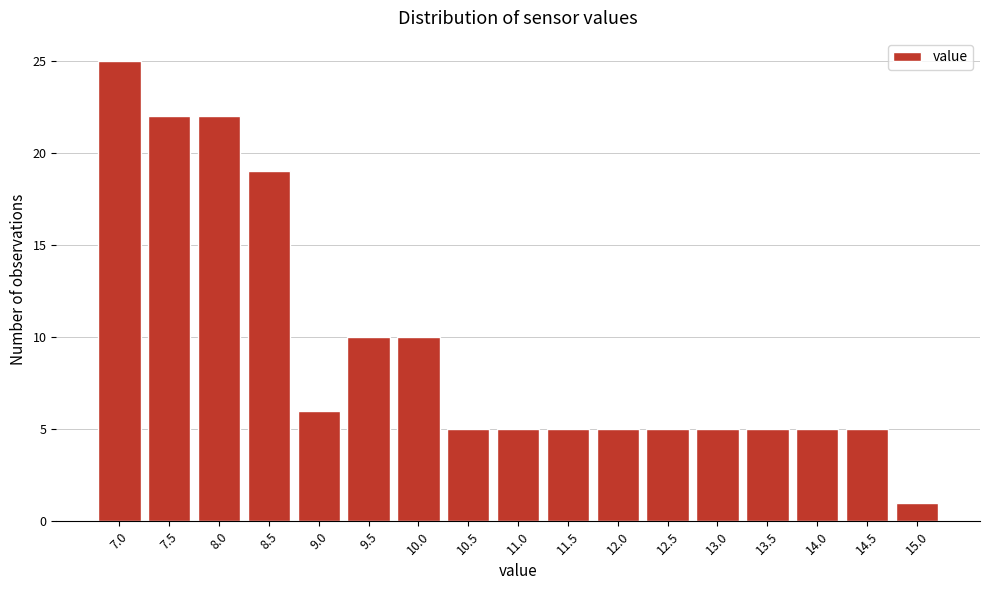

Reading right to left, extract all data points from this chart.

15.0=1	14.5=5	14.0=5	13.5=5	13.0=5	12.5=5	12.0=5	11.5=5	11.0=5	10.5=5	10.0=10	9.5=10	9.0=6	8.5=19	8.0=22	7.5=22	7.0=25